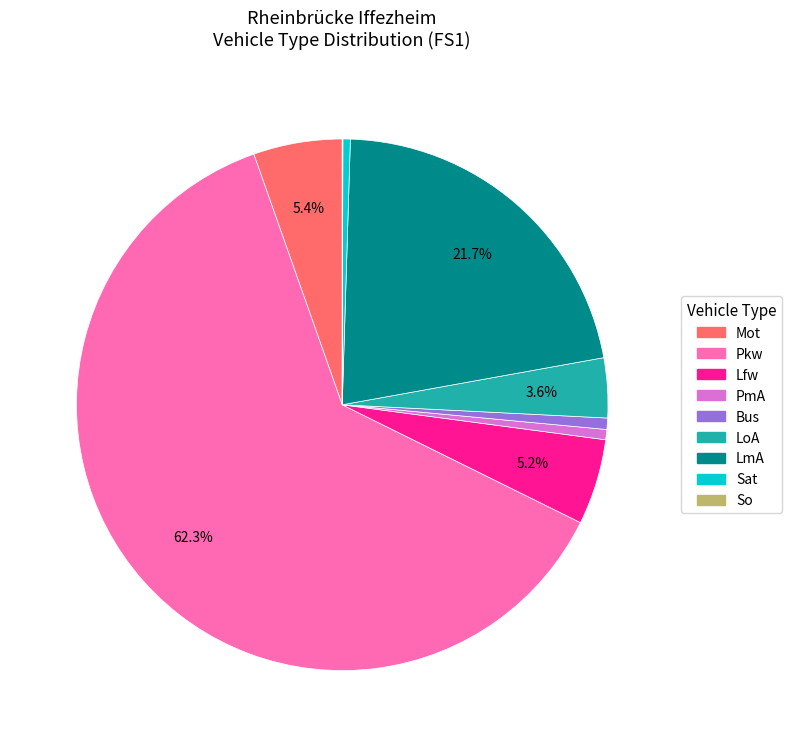

True or false: LmA accounts for 31% of the total.

False